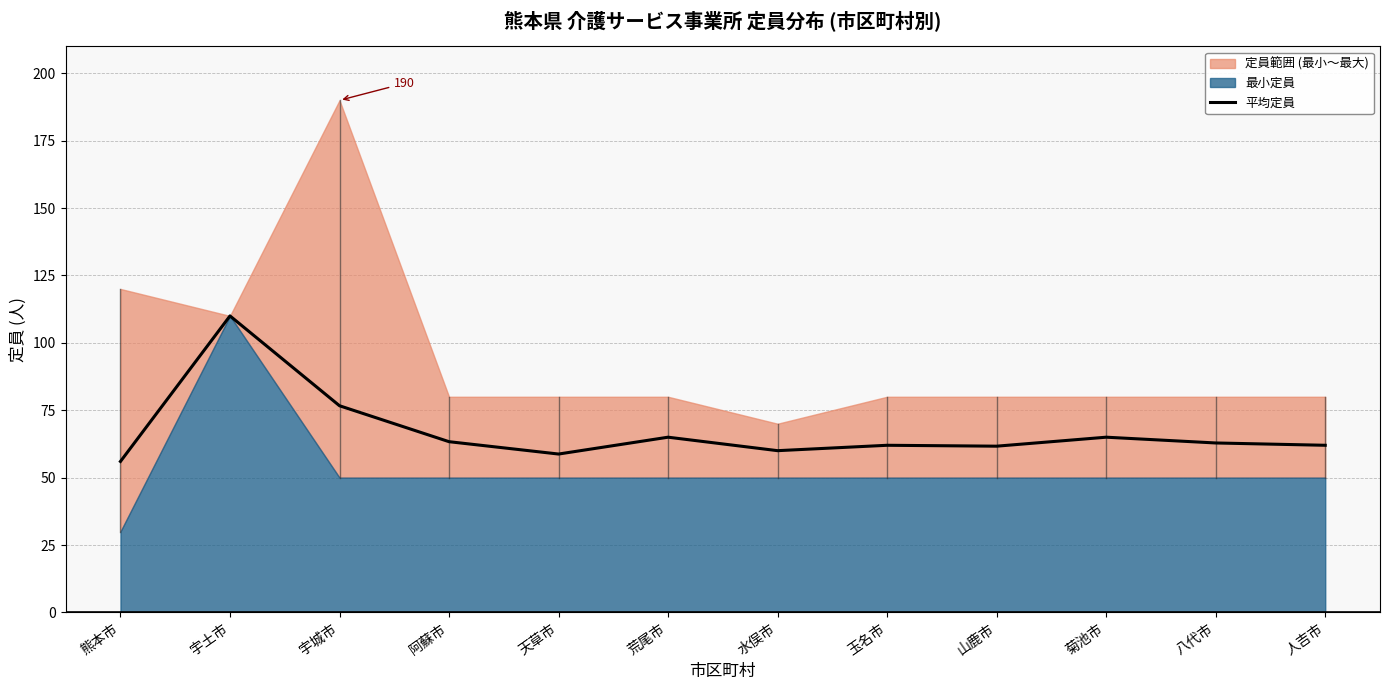

Where does the data first go above 62?

宇土市